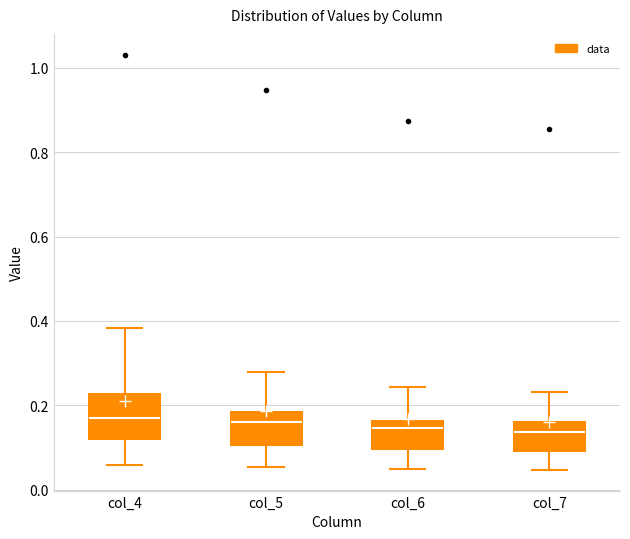

Where is the upper edge of the box for col_7 on the y-axis? The values are not printed on the chart, so give them approximately, as read against the axis.

0.16